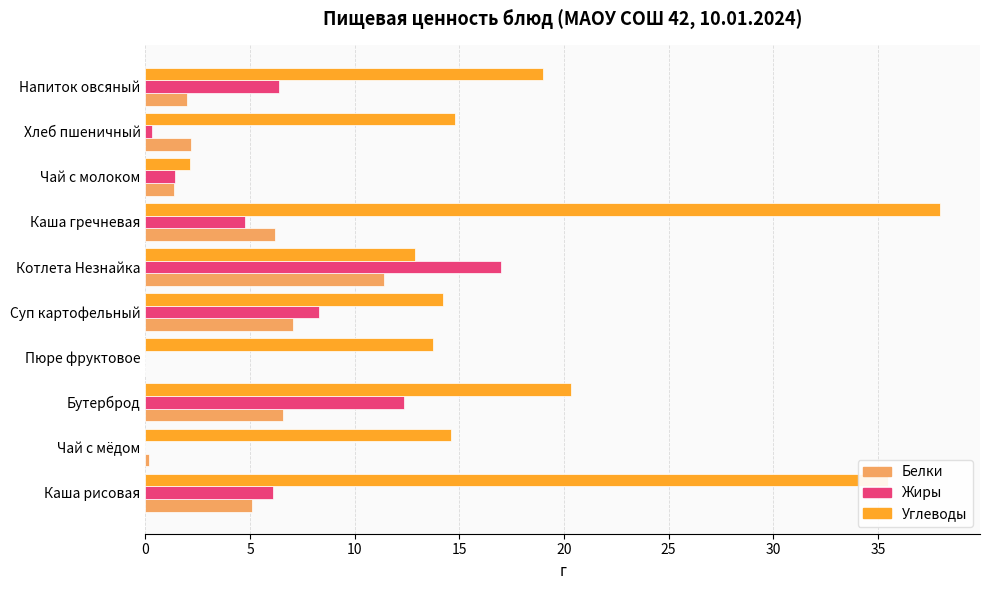

Which category has the highest value across all series?

Каша гречневая